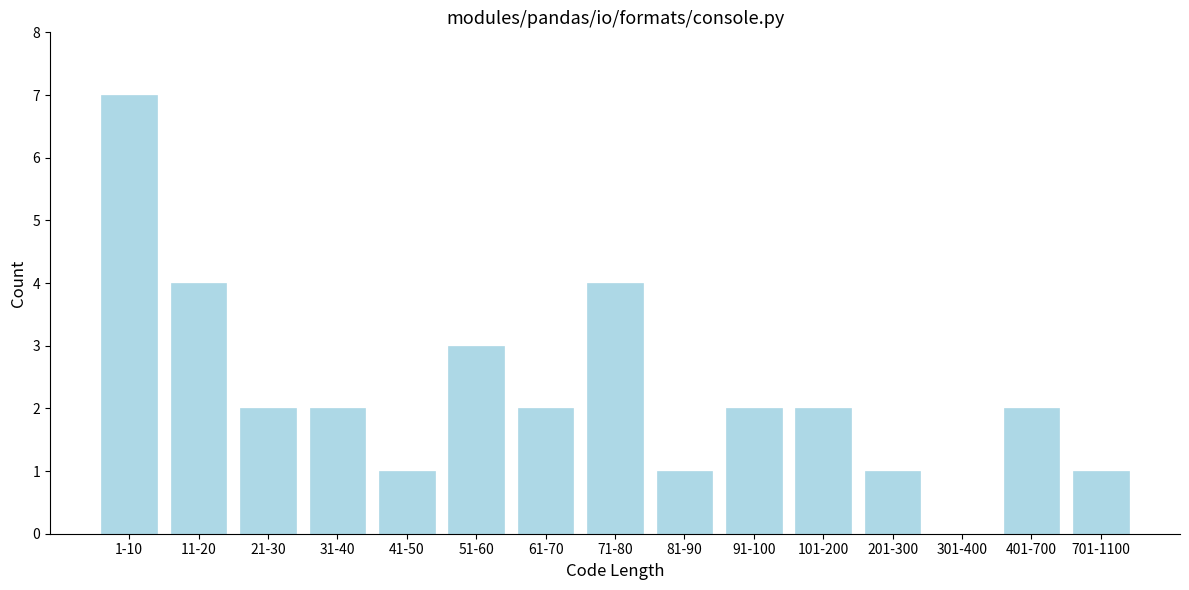

Reading right to left, what are all the values shown in this chart?

701-1100=1	401-700=2	301-400=0	201-300=1	101-200=2	91-100=2	81-90=1	71-80=4	61-70=2	51-60=3	41-50=1	31-40=2	21-30=2	11-20=4	1-10=7